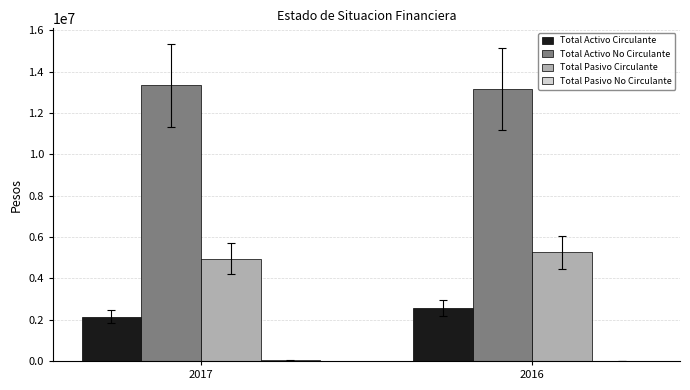

Does the chart contain stacked bars?

No